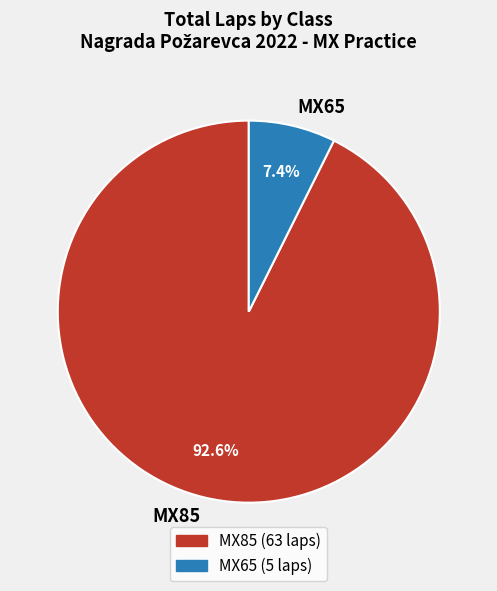

Does any single category account for the majority?

Yes